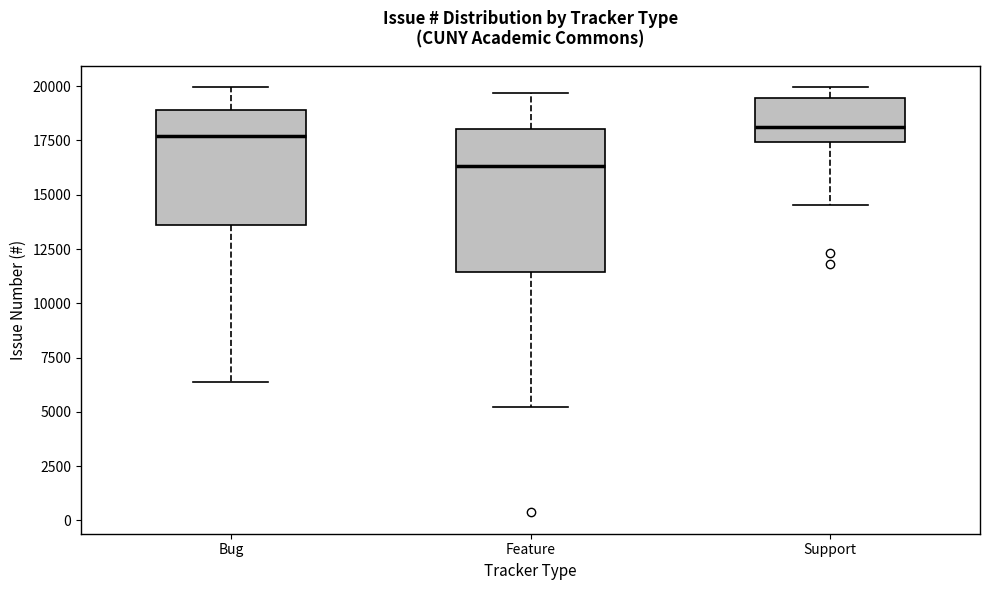

Reading left to right, read every box against the y-axis: the position of its median line, the range the box covers, and the ends of its whiskers. The values are not printed on the chart, so give them approximately, as read against the axis.

Bug: median 17500, box 13500 to 19000, whiskers 6500 to 20000
Feature: median 16500, box 11500 to 18000, whiskers 5000 to 19500
Support: median 18000, box 17500 to 19500, whiskers 14500 to 20000